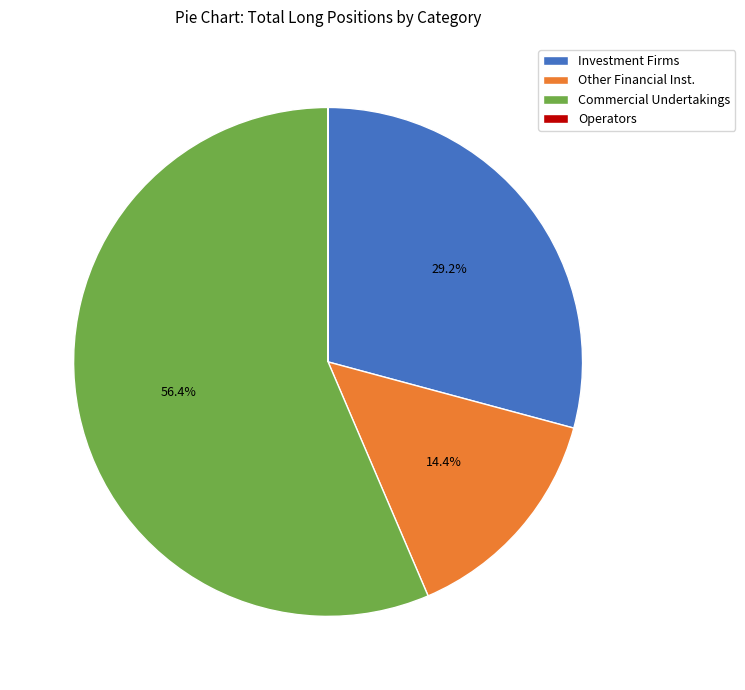

Is there a majority slice in this chart?

Yes